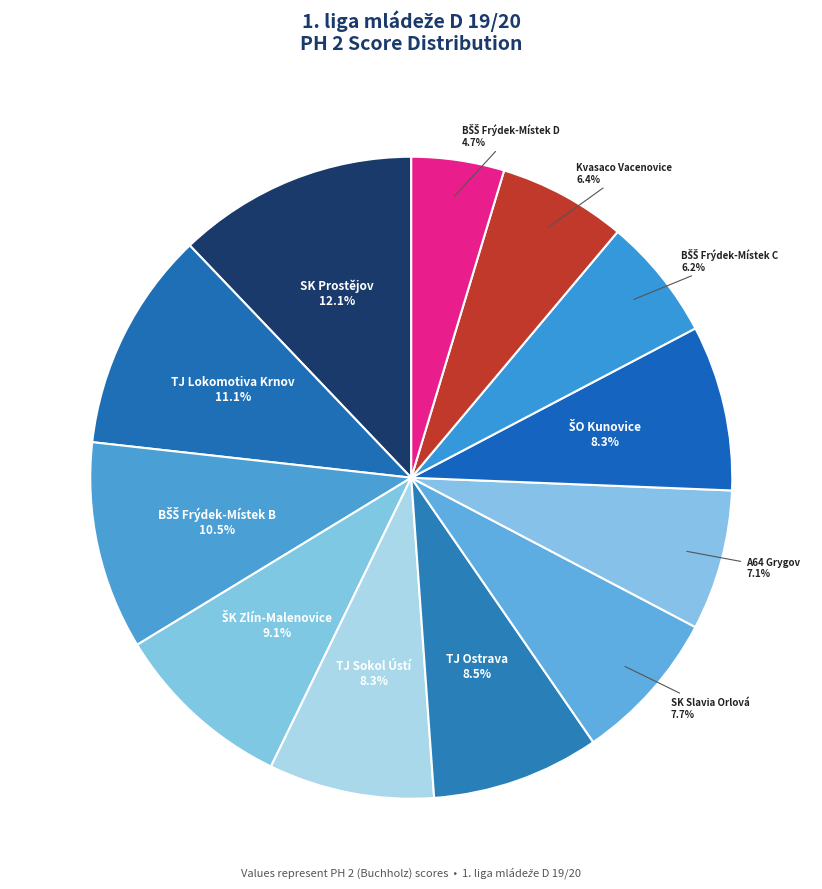

Is there any slice that represents more than half of the pie?

No